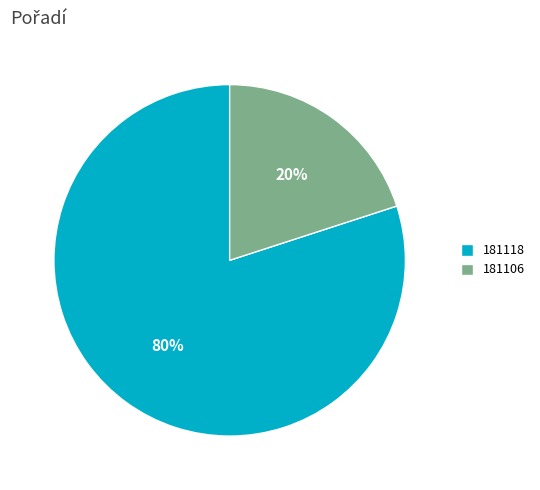

Combined, do 181106 and 181118 account for over 50%?

Yes